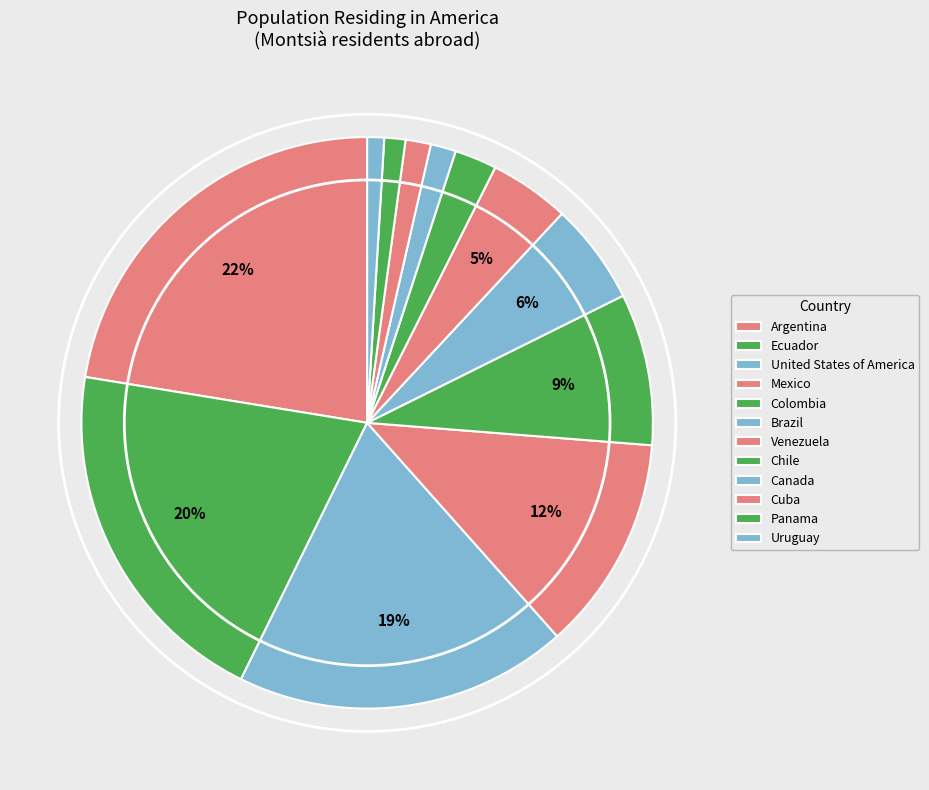

Count the number of slices in the pie.

12